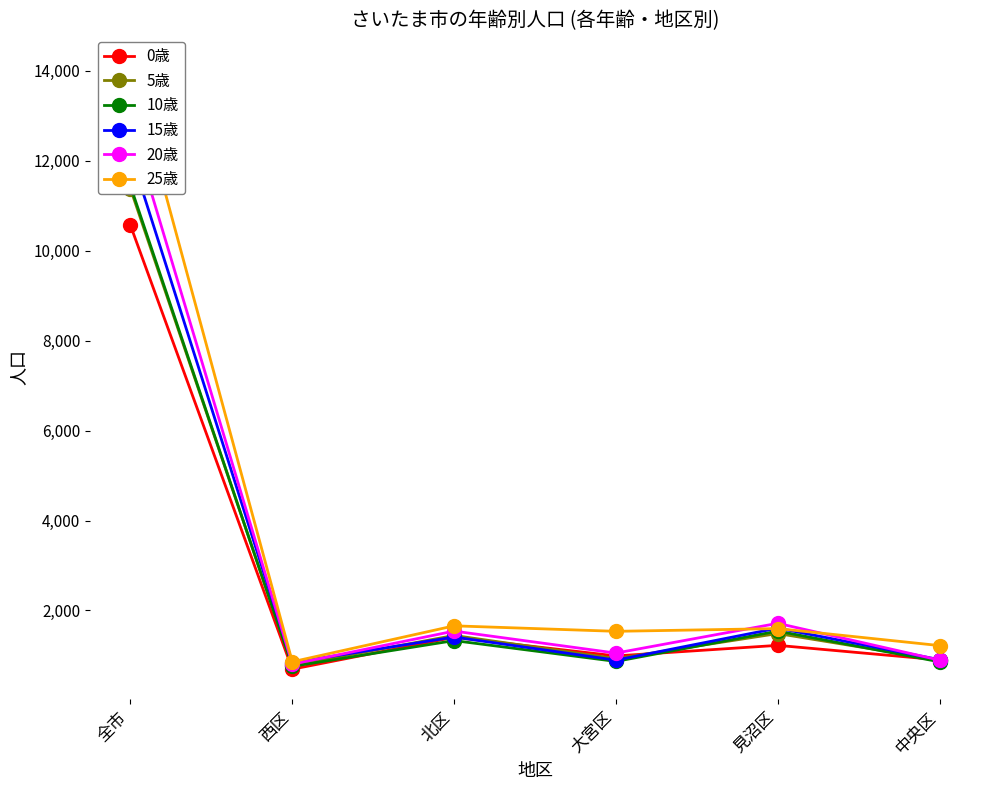

Reading left to right, transcribe all the data shown in this chart.

0歳: 10559	695	1403	990	1225	902
5歳: 11372	778	1445	930	1488	899
10歳: 11435	758	1331	868	1542	859
15歳: 12167	842	1410	896	1608	907
20歳: 12836	807	1542	1053	1715	897
25歳: 14134	860	1659	1537	1598	1220